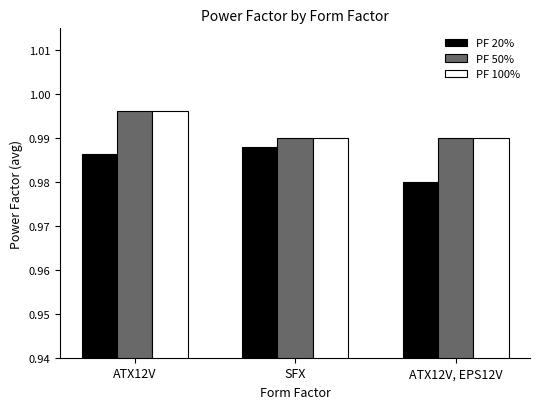

Which category has the lowest value across all series?

ATX12V, EPS12V